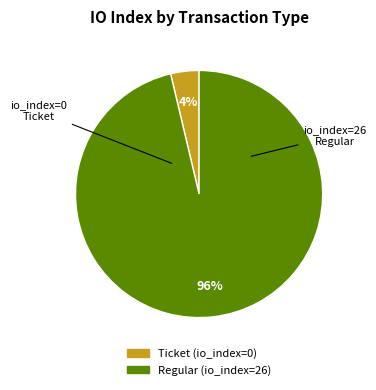

To the nearest percent, what is the combined percentage of Regular (io_index=26) and Ticket (io_index=0)?

100%